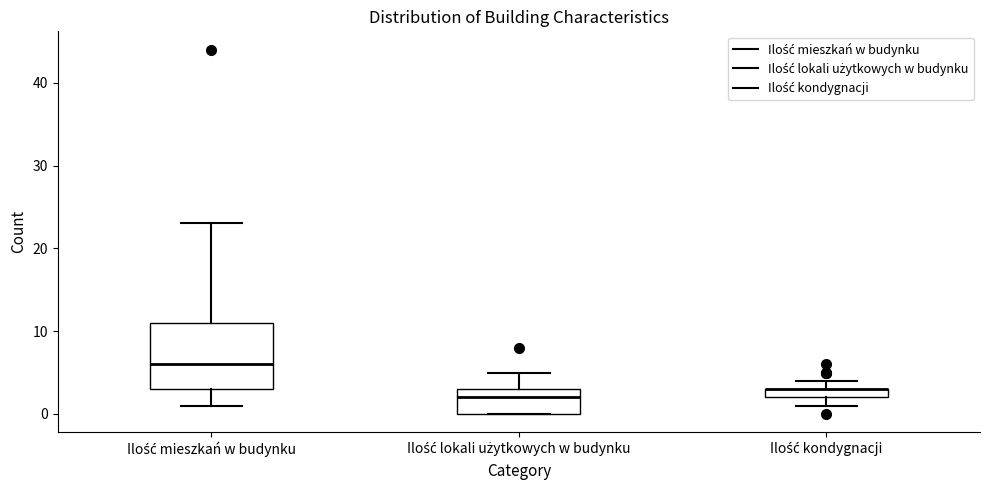

Where is the upper edge of the box for Ilość kondygnacji on the y-axis? The values are not printed on the chart, so give them approximately, as read against the axis.

3